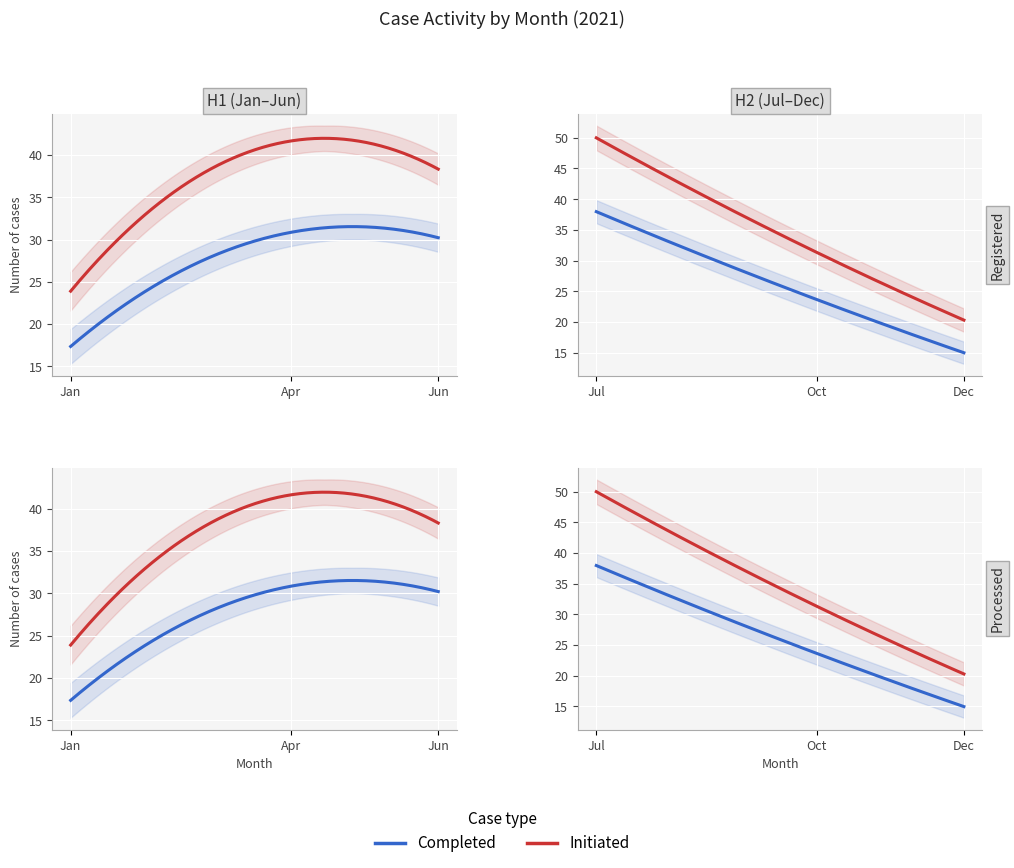

How many categories are shown in the chart?

12